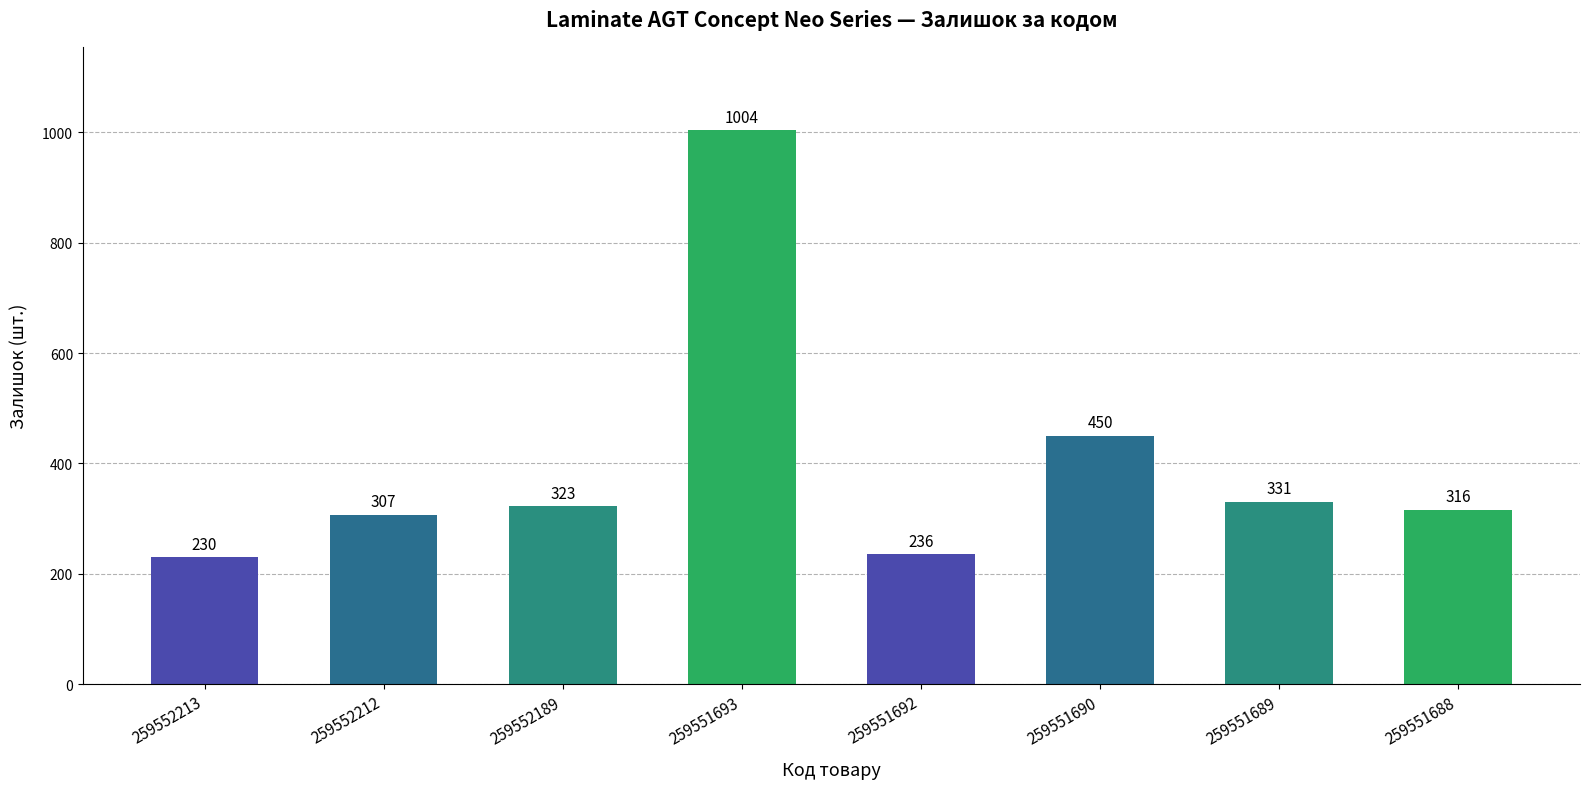

Reading right to left, extract all data points from this chart.

316	331	450	236	1004	323	307	230